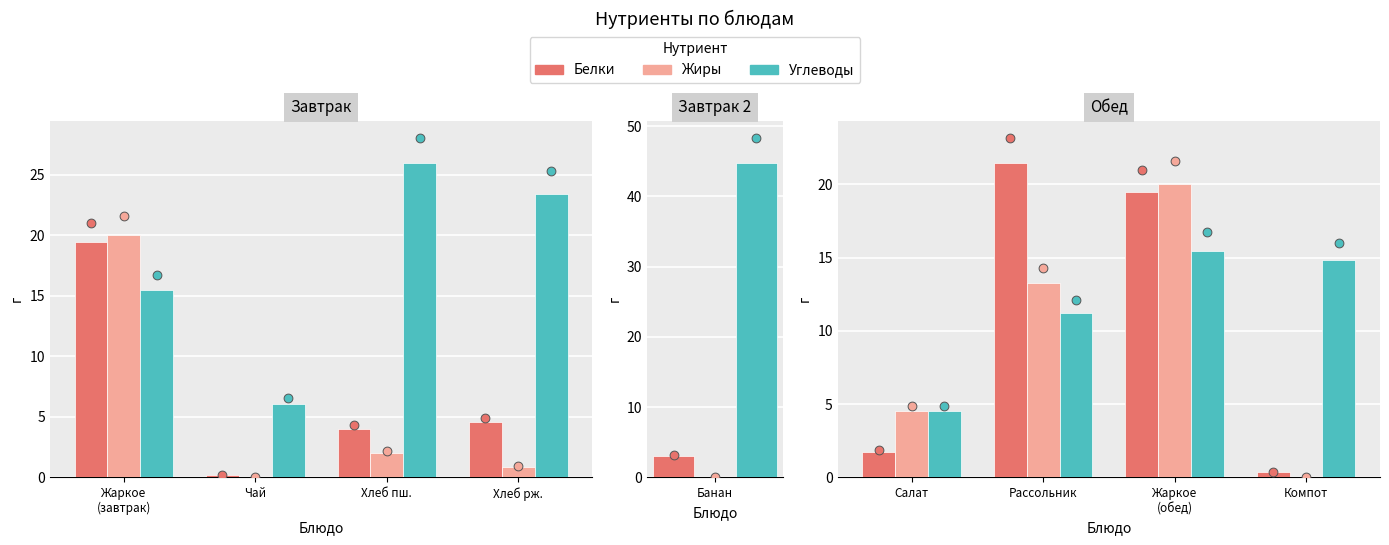

Which series has the largest total across all categories?

Углеводы